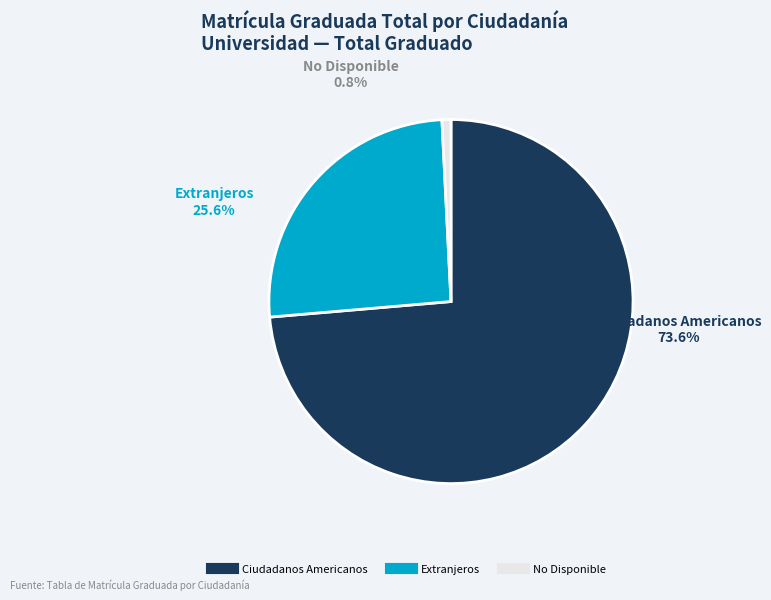

What percentage is NOT represented by Ciudadanos Americanos?

26.4%